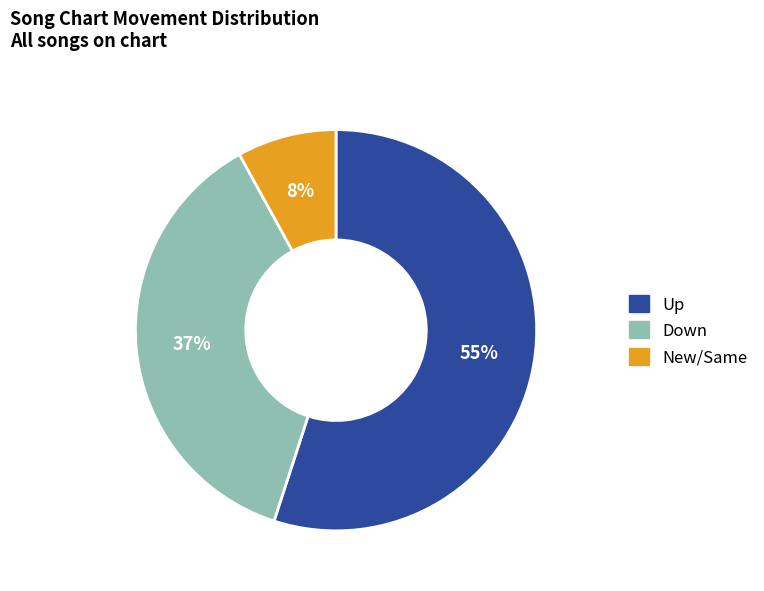

Which category has the biggest portion of the pie?

Up